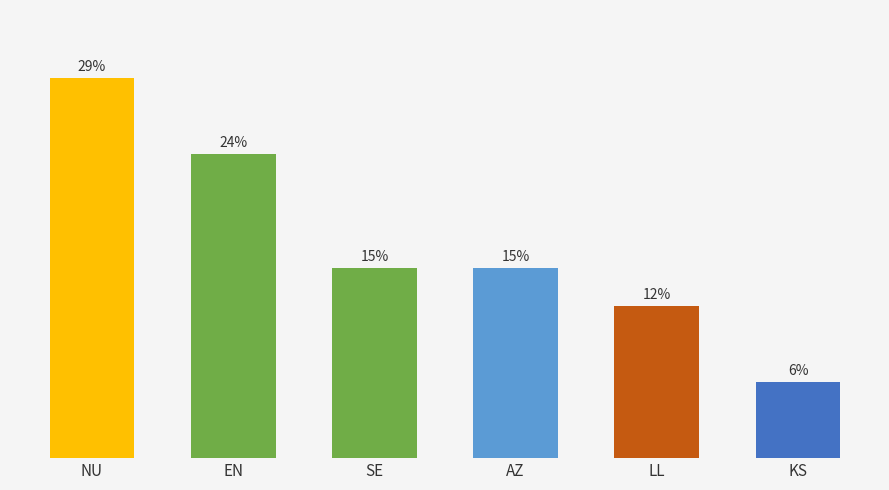

What is the value of the 5th bar from the left?

11.8